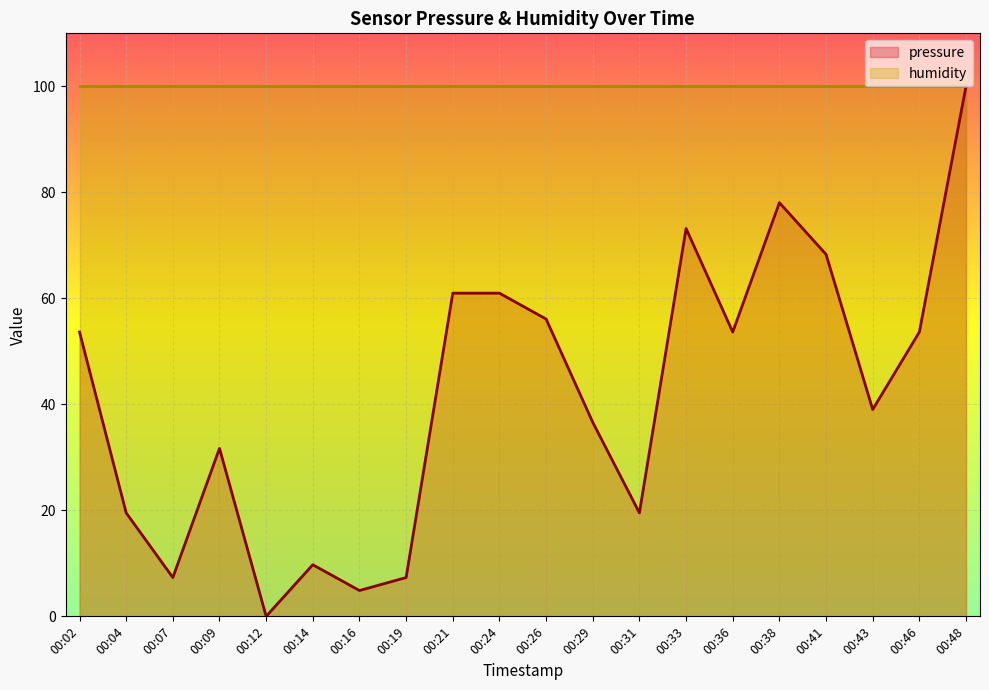

What is the value of the 19th point from the left?

53.6